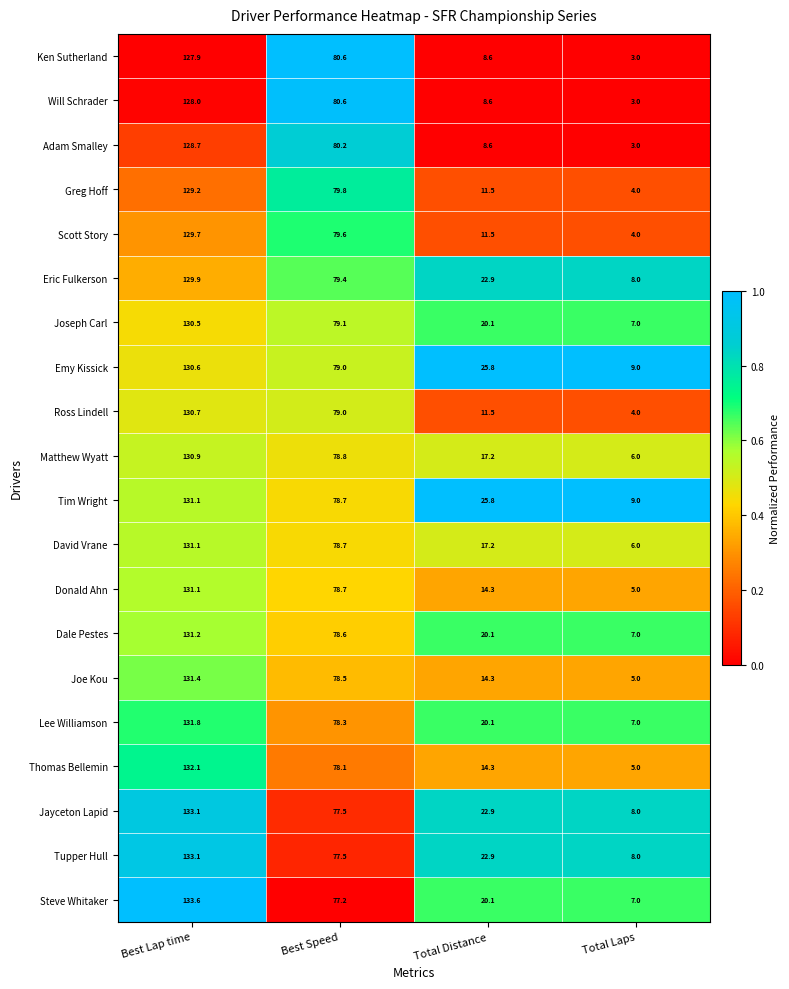

Which series changed the most between Best Lap time and Total Laps?

Thomas Bellemin